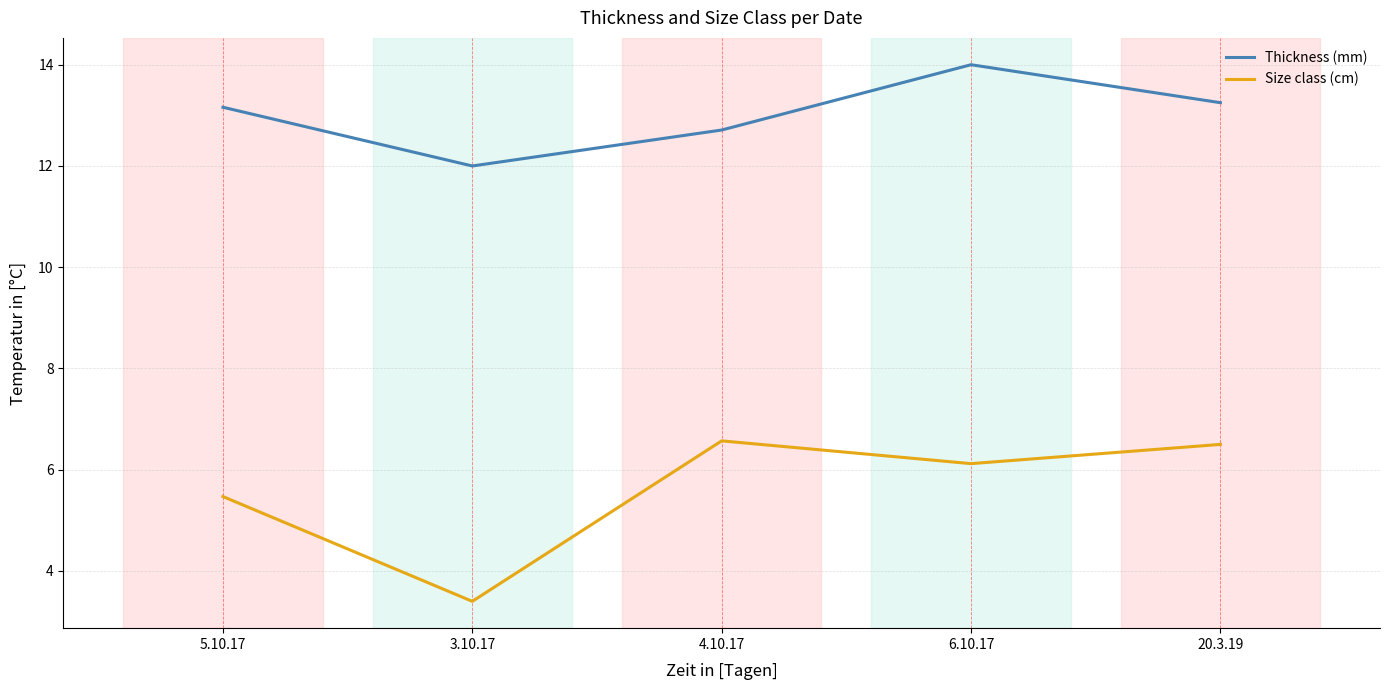

At which category does the chart reach its peak across all series?

6.10.17